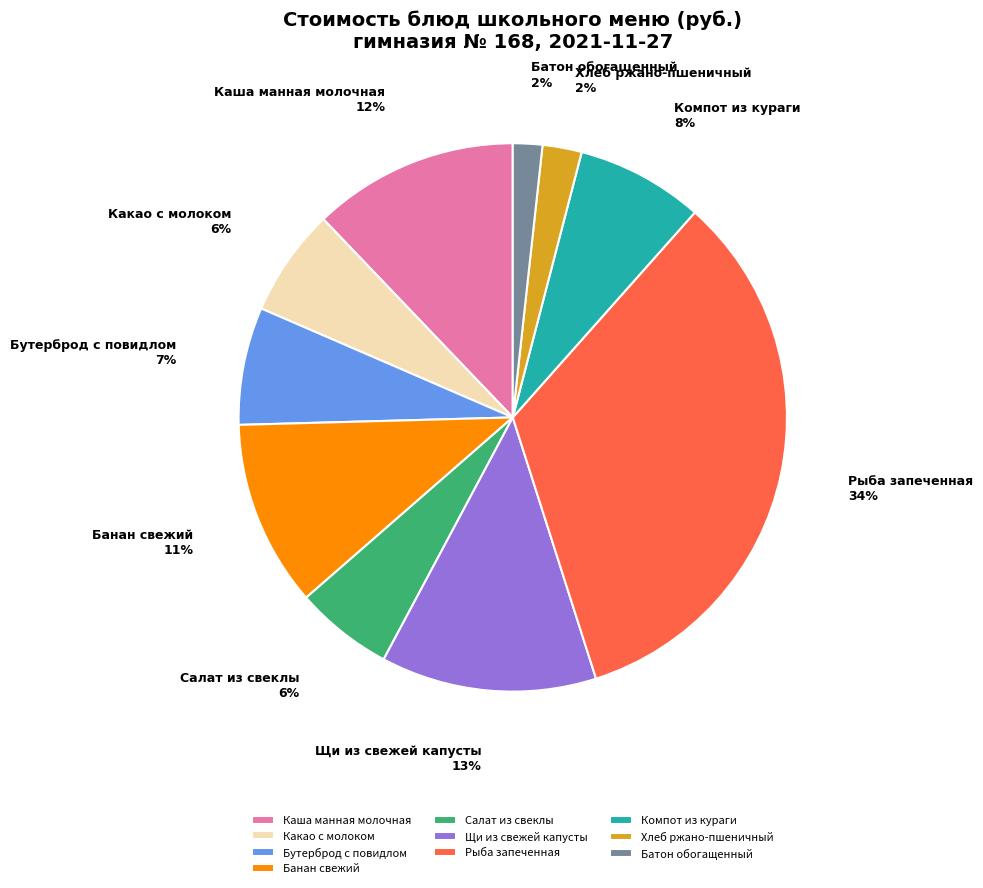

Approximately how many times larger is the value at Батон обогащенный compared to Какао с молоком?

0.3